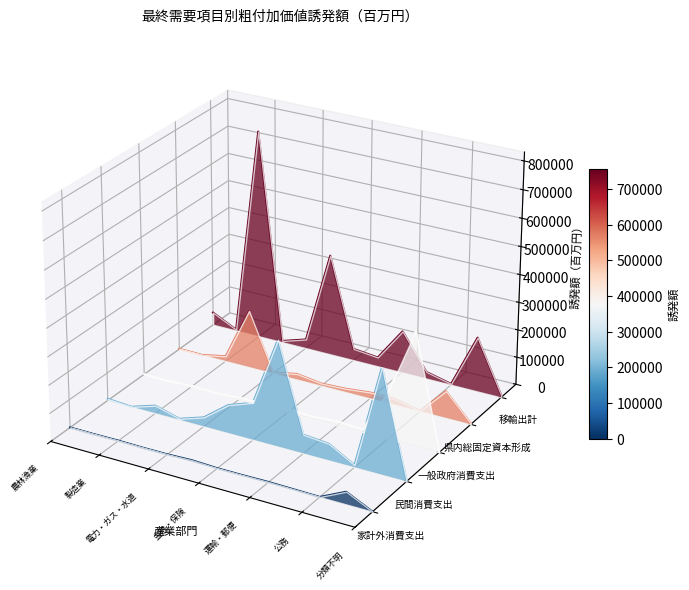

The value of 民間消費支出 at 運輸・郵便 is -0.0. True or false?

False